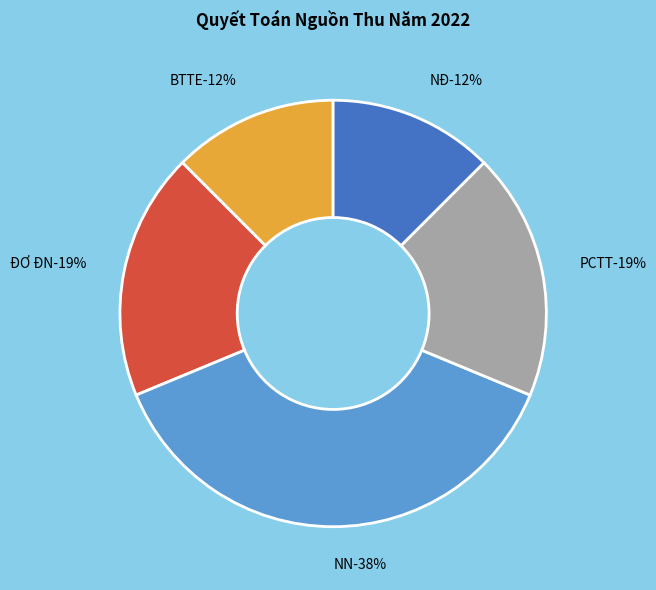

Which slice is the largest?

NN